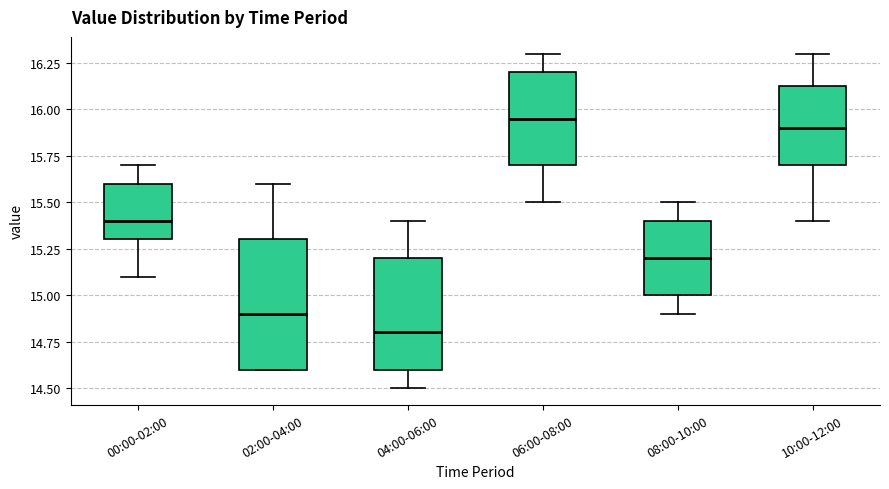

Reading left to right, transcribe this box plot: for each box, give where its median line is, the range the box spans, and where its two whiskers end, as read against the y-axis. The values are not printed on the chart, so give them approximately, as read against the axis.

00:00-02:00: median 15.40, box 15.30 to 15.60, whiskers 15.10 to 15.70
02:00-04:00: median 14.90, box 14.60 to 15.30, whiskers 14.60 to 15.60
04:00-06:00: median 14.80, box 14.60 to 15.20, whiskers 14.50 to 15.40
06:00-08:00: median 15.95, box 15.70 to 16.20, whiskers 15.50 to 16.30
08:00-10:00: median 15.20, box 15.00 to 15.40, whiskers 14.90 to 15.50
10:00-12:00: median 15.90, box 15.70 to 16.15, whiskers 15.40 to 16.30